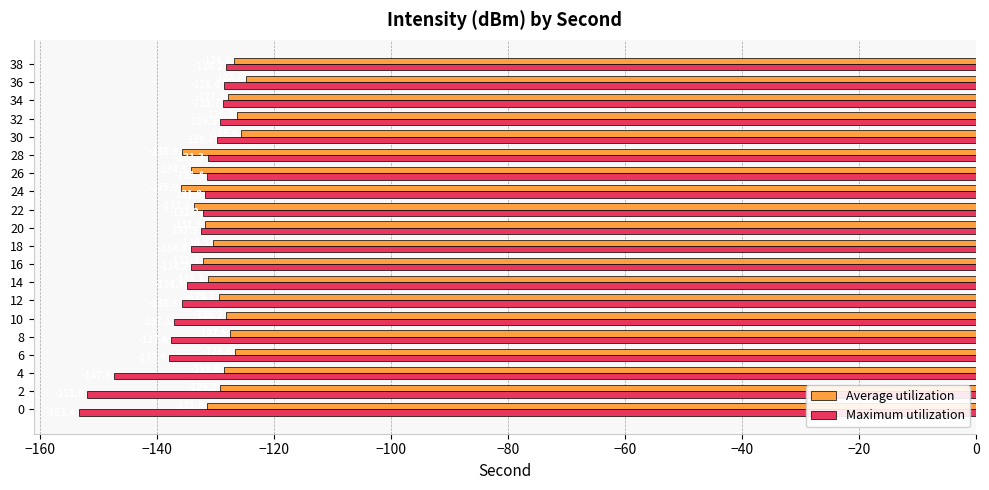

Which series changed the most between 20 and 28?

Average utilization